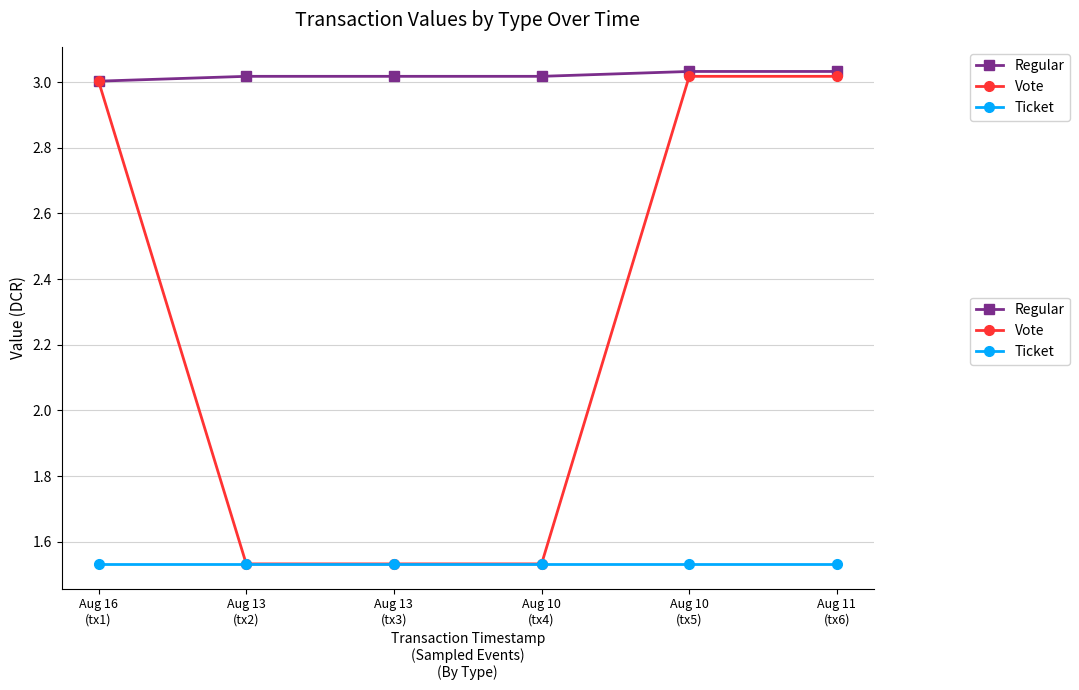

What are all the series names shown in the legend?

Regular, Vote, Ticket